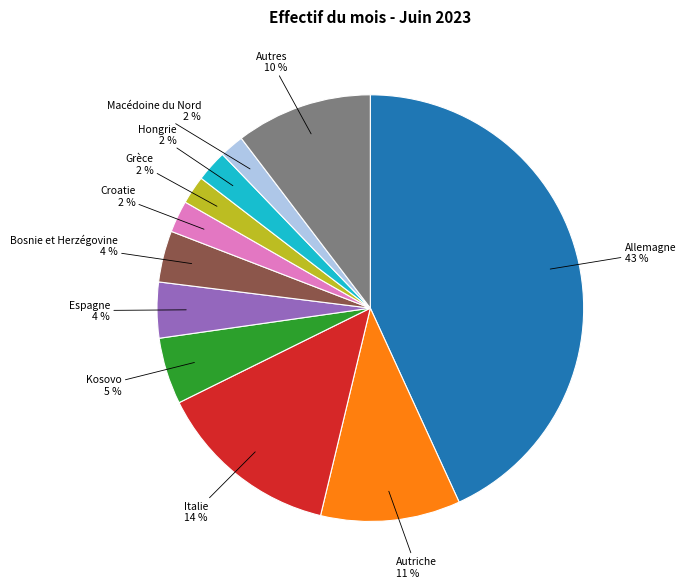

Which has a higher value, Espagne or Macédoine du Nord?

Espagne